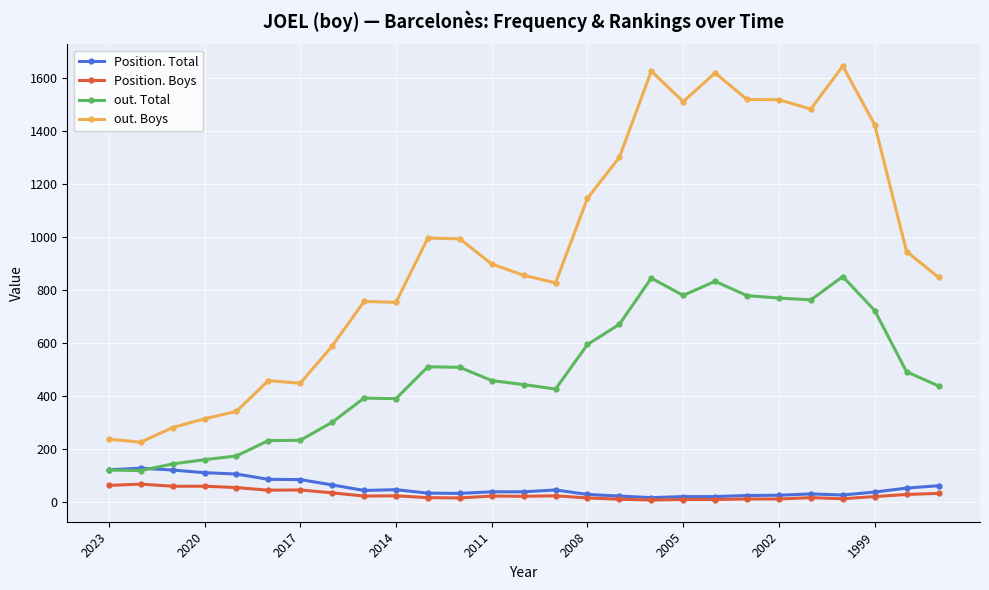

How many distinct data groups are displayed?

4